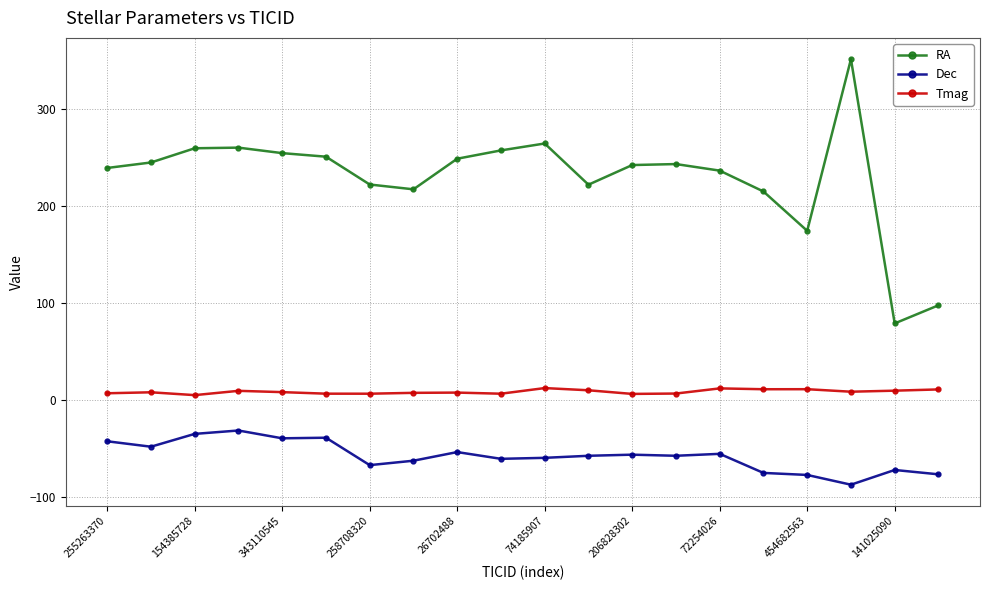

Which series has the largest total across all categories?

RA